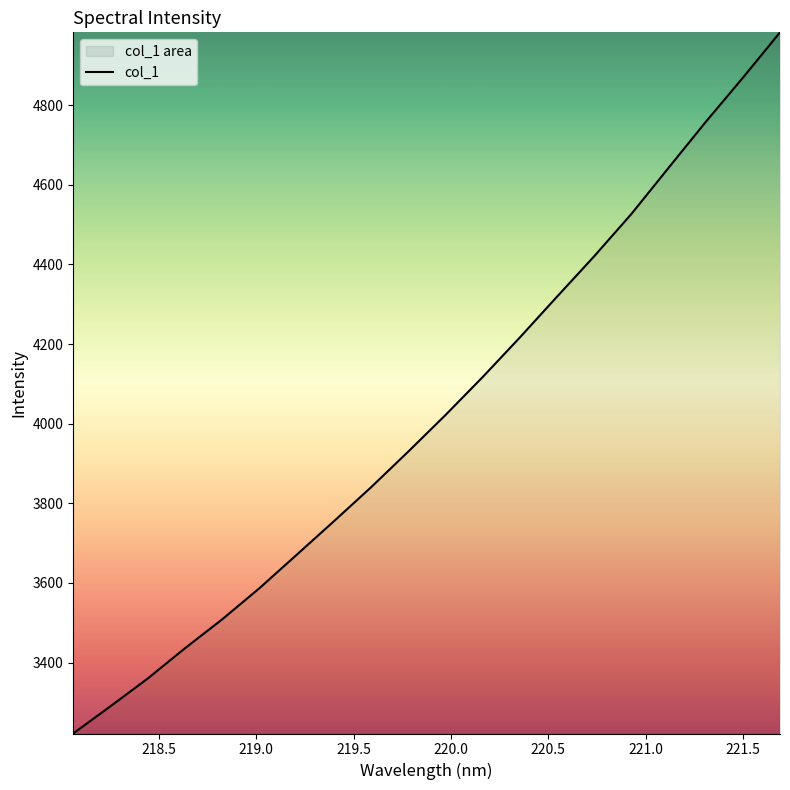

What is the difference between the maximum and minimum values?

1761.2